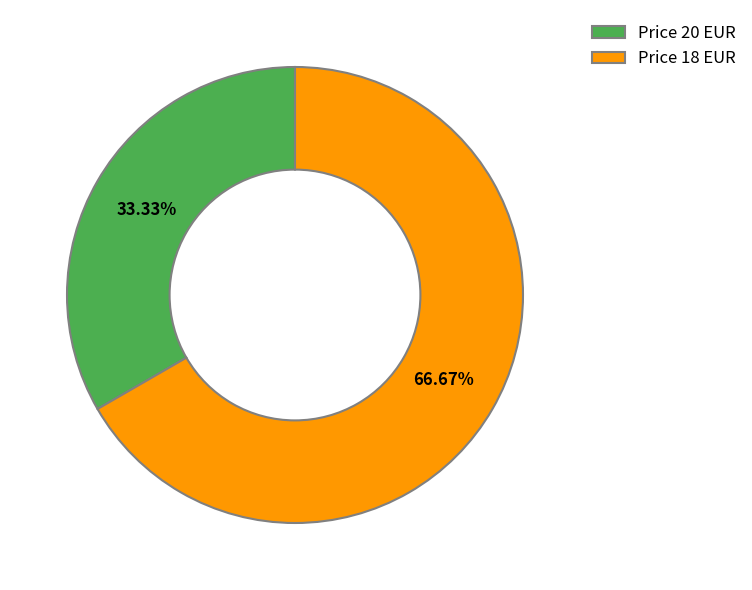

Which has a higher value, Price 20 EUR or Price 18 EUR?

Price 18 EUR